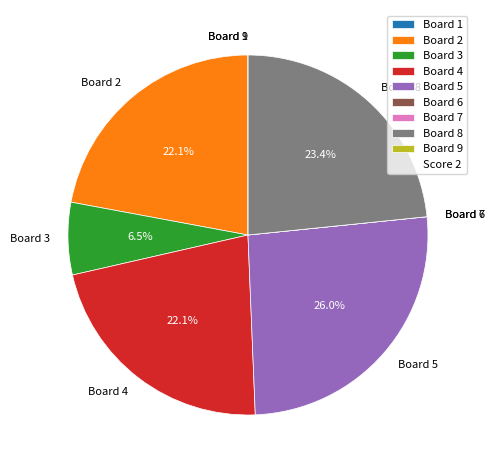

Do Board 4 and Board 3 together represent more than half of the pie?

No